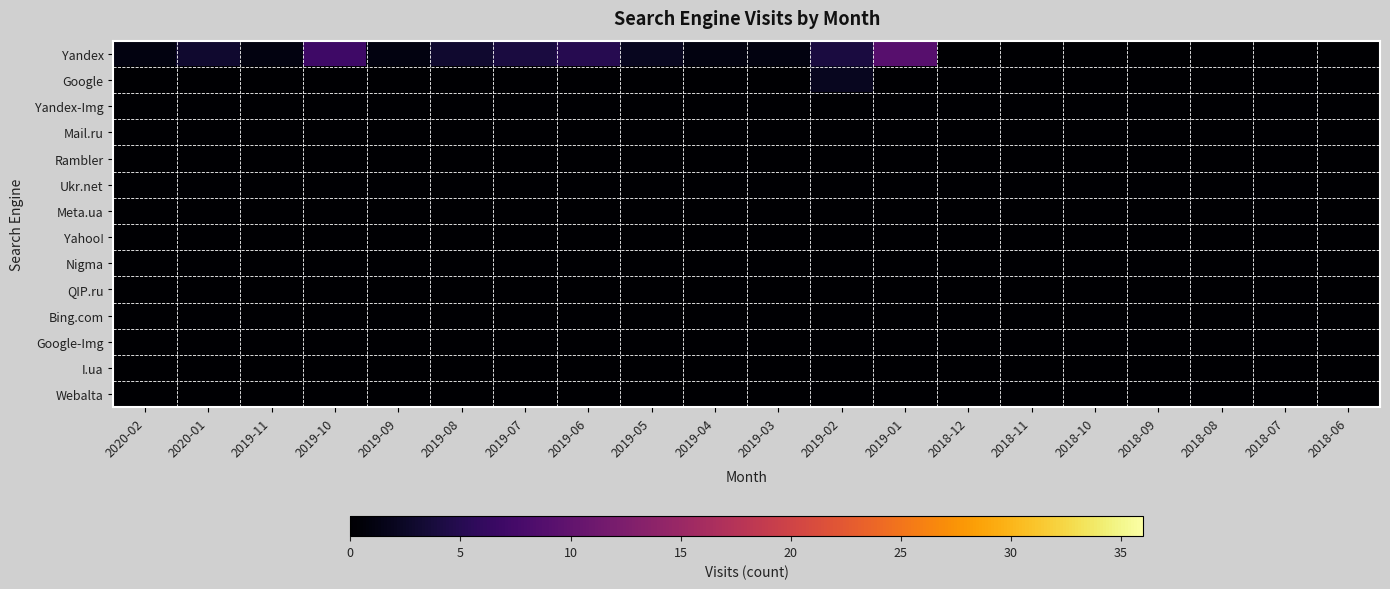

At 2018-07, list the series in order from smallest to largest.

Yandex, Google, Yandex-Img, Mail.ru, Rambler, Ukr.net, Meta.ua, Yahoo!, Nigma, QIP.ru, Bing.com, Google-Img, I.ua, Webalta